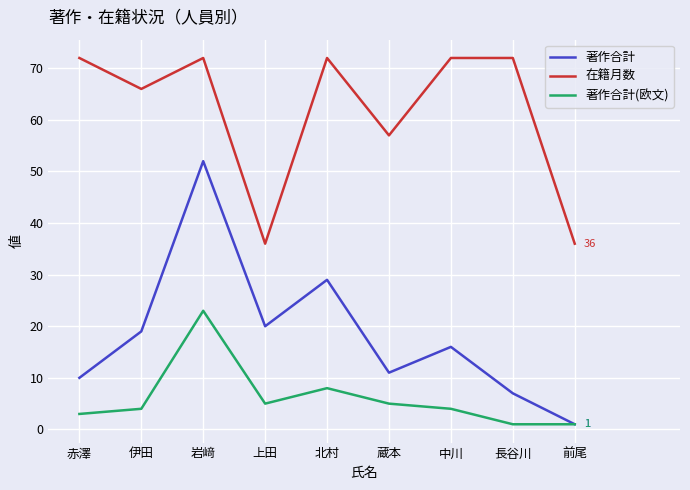

At how many categories does at least one series exceed 10?

9